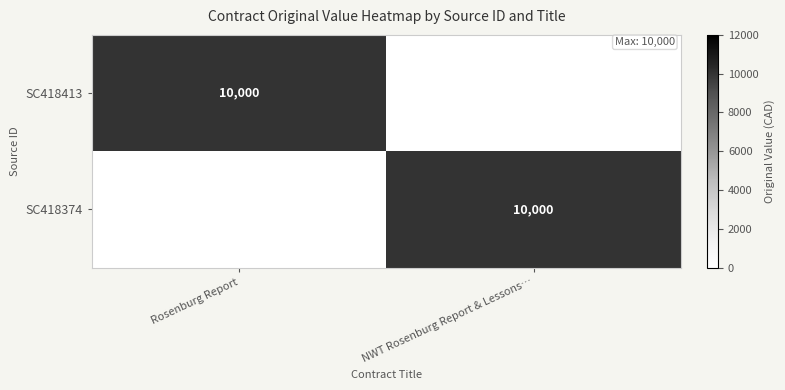

The value of SC418374 at NWT Rosenburg Report & Lessons… is 6474. True or false?

False